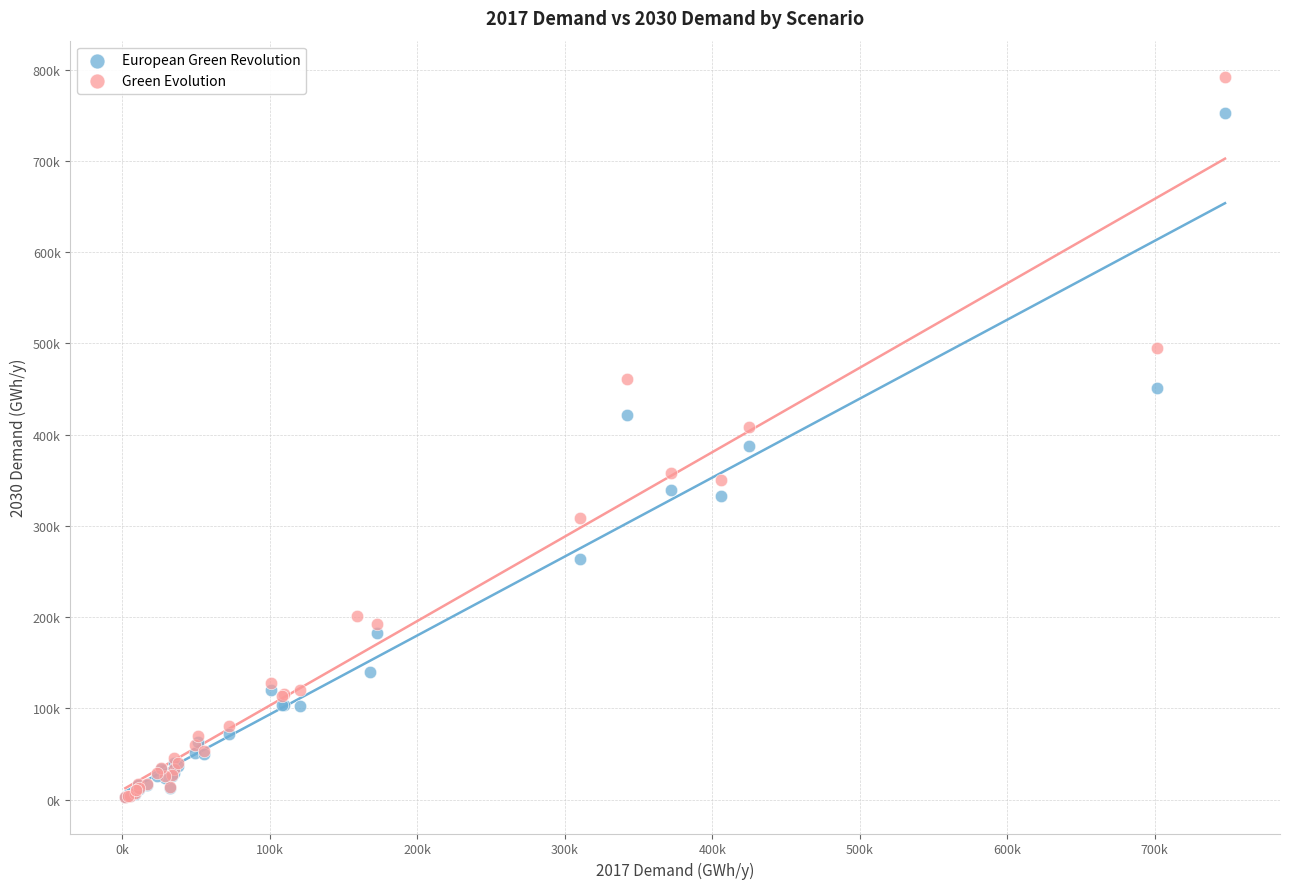

What are all the series names shown in the legend?

European Green Revolution, Green Evolution